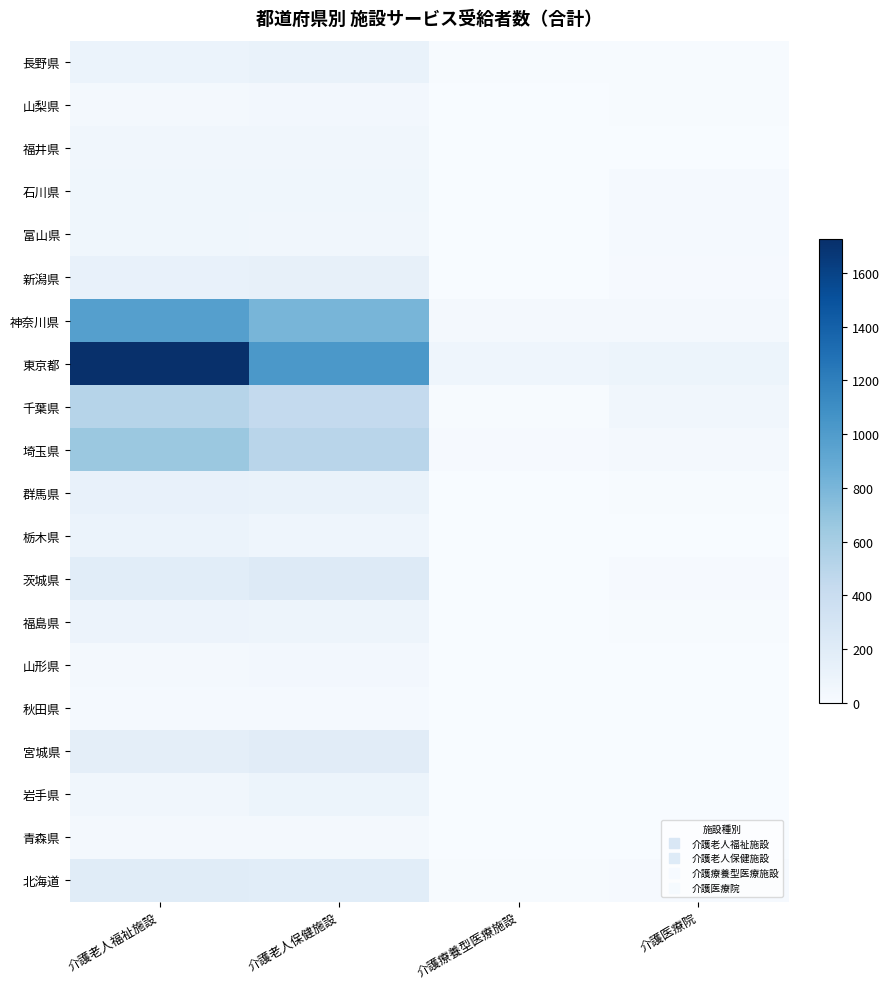

At how many categories does at least one series exceed 1472?

1